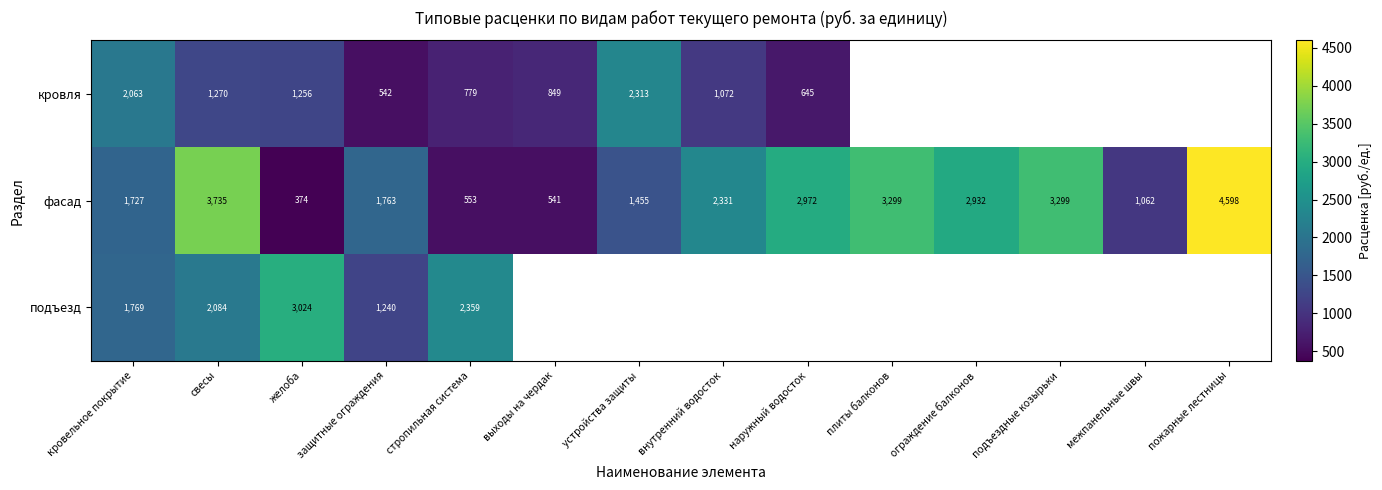

Between стропильная система and устройства защиты, which is larger?

устройства защиты